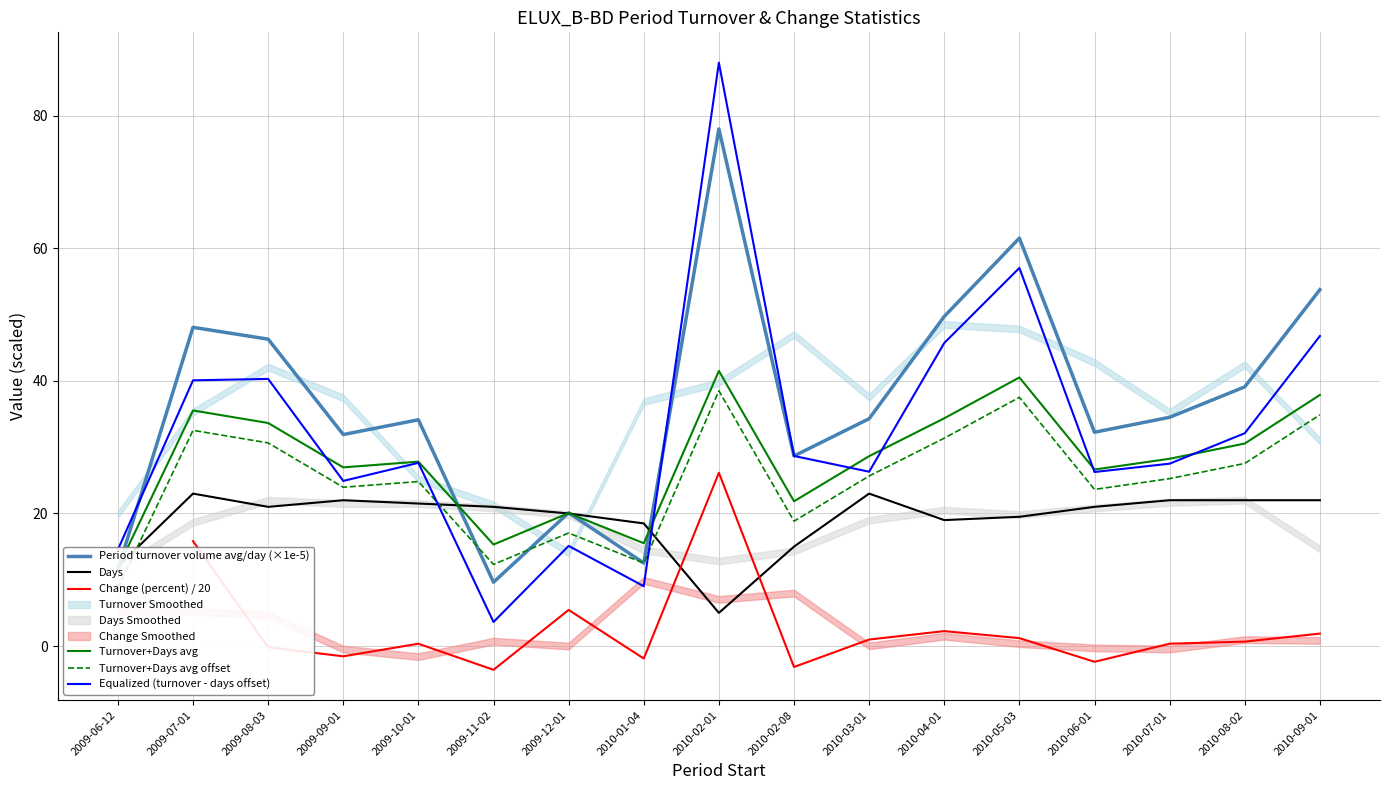

Which series changed the most between 2009-09-01 and 2010-08-02?

Period turnover volume avg/day (×1e-5)